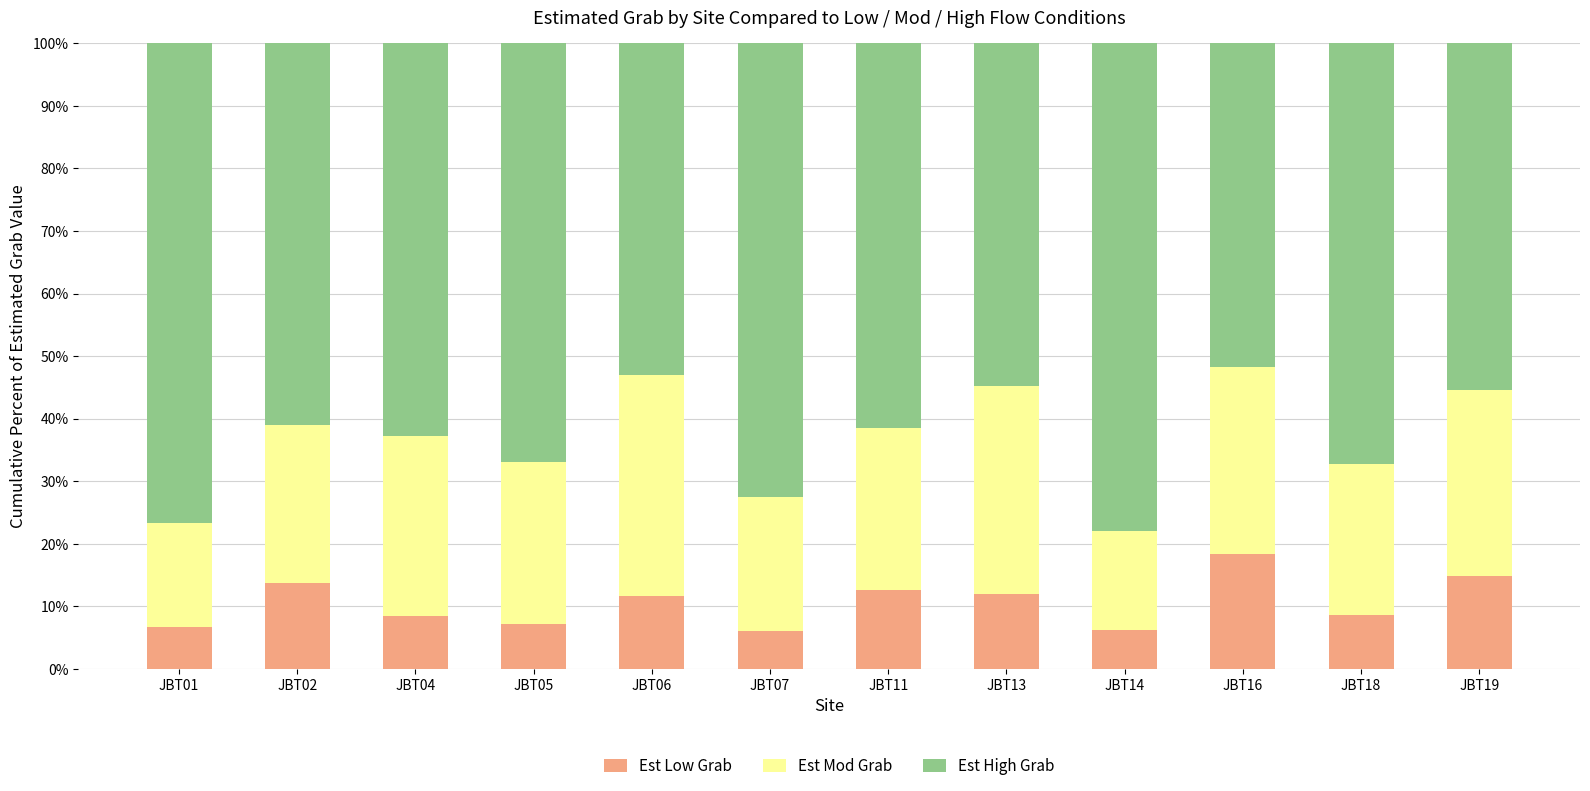

What is the minimum value for Est Low Grab?

6.0